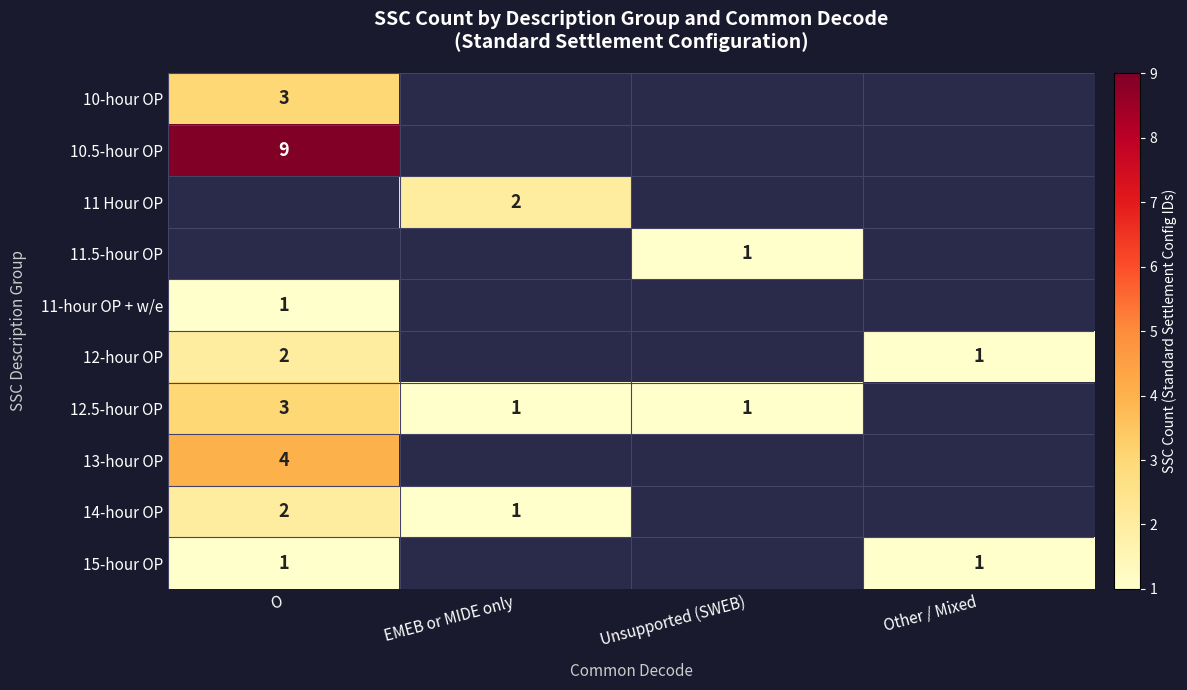

Is the value of 14-hour OP at O greater than the value of 11-hour OP + w/e at O?

Yes